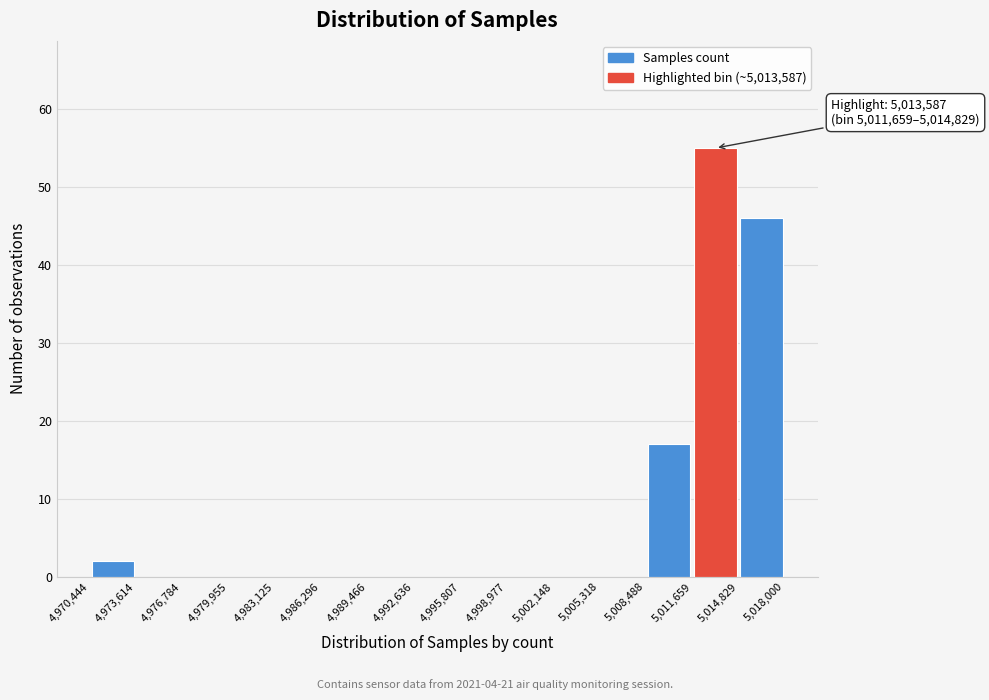

Which range on the x-axis has the tallest bar?

5,011,659 to 5,014,829